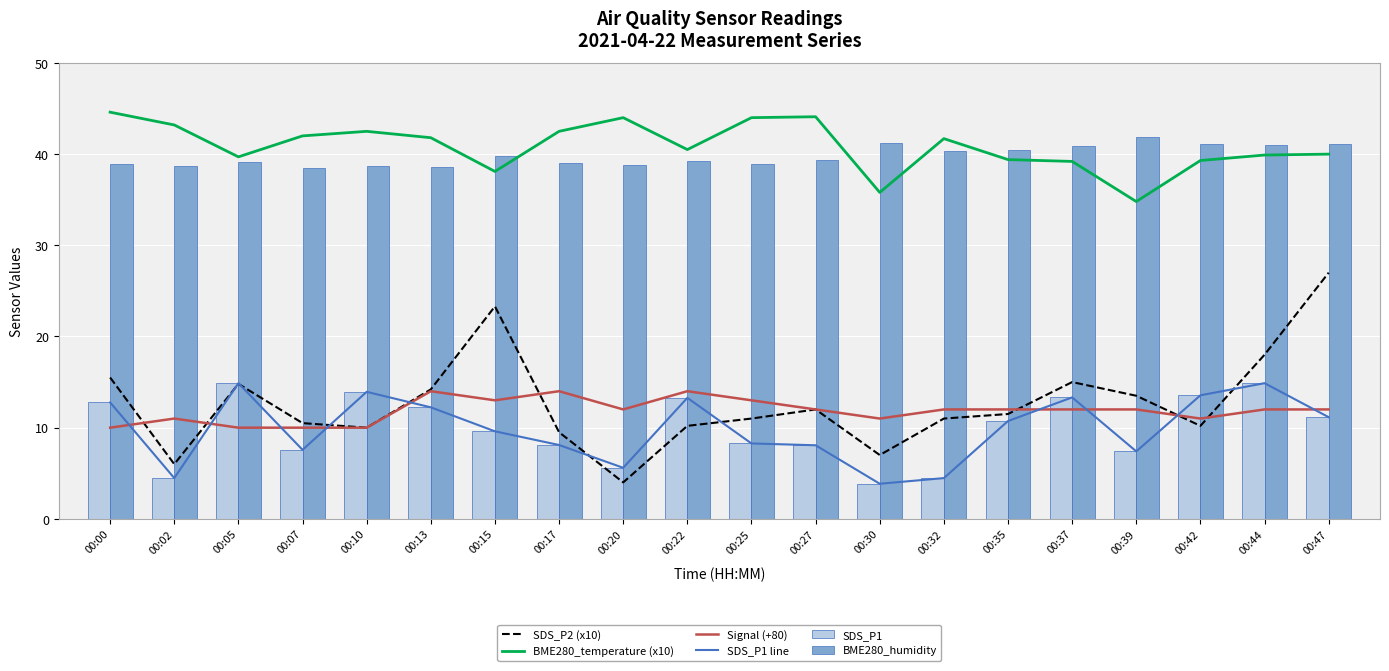

Reading left to right, extract all data points from this chart.

SDS_P2 (x10): 00:00=15.5	00:02=6.0	00:05=14.8	00:07=10.5	00:10=10.0	00:13=14.2	00:15=23.3	00:17=9.5	00:20=4.0	00:22=10.2	00:25=11.0	00:27=12.0	00:30=7.0	00:32=11.0	00:35=11.5	00:37=15.0	00:39=13.5	00:42=10.2	00:44=18.0	00:47=27.0
BME280_temperature (x10): 00:00=44.6	00:02=43.2	00:05=39.7	00:07=42.0	00:10=42.5	00:13=41.8	00:15=38.1	00:17=42.5	00:20=44.0	00:22=40.5	00:25=44.0	00:27=44.1	00:30=35.8	00:32=41.7	00:35=39.4	00:37=39.2	00:39=34.8	00:42=39.3	00:44=39.9	00:47=40.0
Signal (+80): 00:00=10.0	00:02=11.0	00:05=10.0	00:07=10.0	00:10=10.0	00:13=14.0	00:15=13.0	00:17=14.0	00:20=12.0	00:22=14.0	00:25=13.0	00:27=12.0	00:30=11.0	00:32=12.0	00:35=12.0	00:37=12.0	00:39=12.0	00:42=11.0	00:44=12.0	00:47=12.0
SDS_P1 line: 00:00=12.8	00:02=4.5	00:05=14.9	00:07=7.6	00:10=13.9	00:13=12.2	00:15=9.6	00:17=8.1	00:20=5.6	00:22=13.3	00:25=8.3	00:27=8.1	00:30=3.9	00:32=4.5	00:35=10.7	00:37=13.3	00:39=7.4	00:42=13.6	00:44=14.9	00:47=11.2
SDS_P1: 00:00=12.8	00:02=4.5	00:05=14.9	00:07=7.6	00:10=13.9	00:13=12.2	00:15=9.6	00:17=8.1	00:20=5.6	00:22=13.3	00:25=8.3	00:27=8.1	00:30=3.9	00:32=4.5	00:35=10.7	00:37=13.3	00:39=7.4	00:42=13.6	00:44=14.9	00:47=11.2
BME280_humidity: 00:00=39.0	00:02=38.7	00:05=39.1	00:07=38.4	00:10=38.8	00:13=38.6	00:15=39.8	00:17=39.0	00:20=38.8	00:22=39.2	00:25=38.9	00:27=39.3	00:30=41.2	00:32=40.4	00:35=40.4	00:37=40.9	00:39=41.9	00:42=41.1	00:44=41.0	00:47=41.1